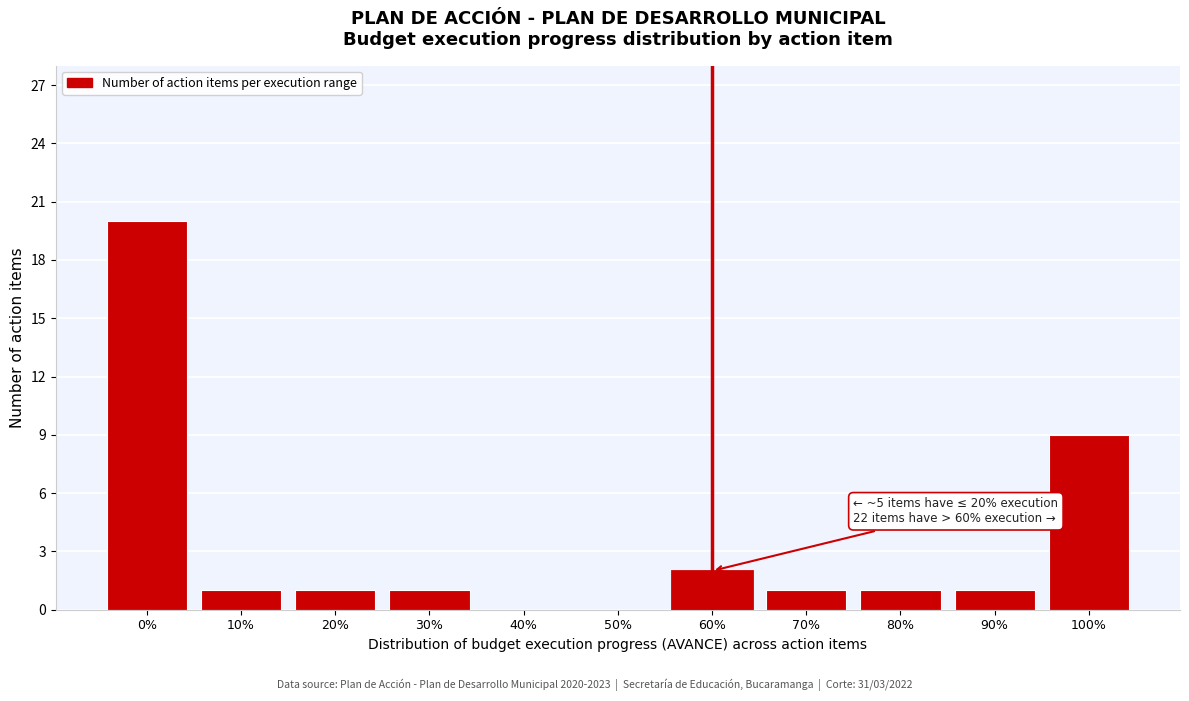

Reading left to right, transcribe all the data shown in this chart.

0%=20	10%=1	20%=1	30%=1	40%=0	50%=0	60%=2	70%=1	80%=1	90%=1	100%=9